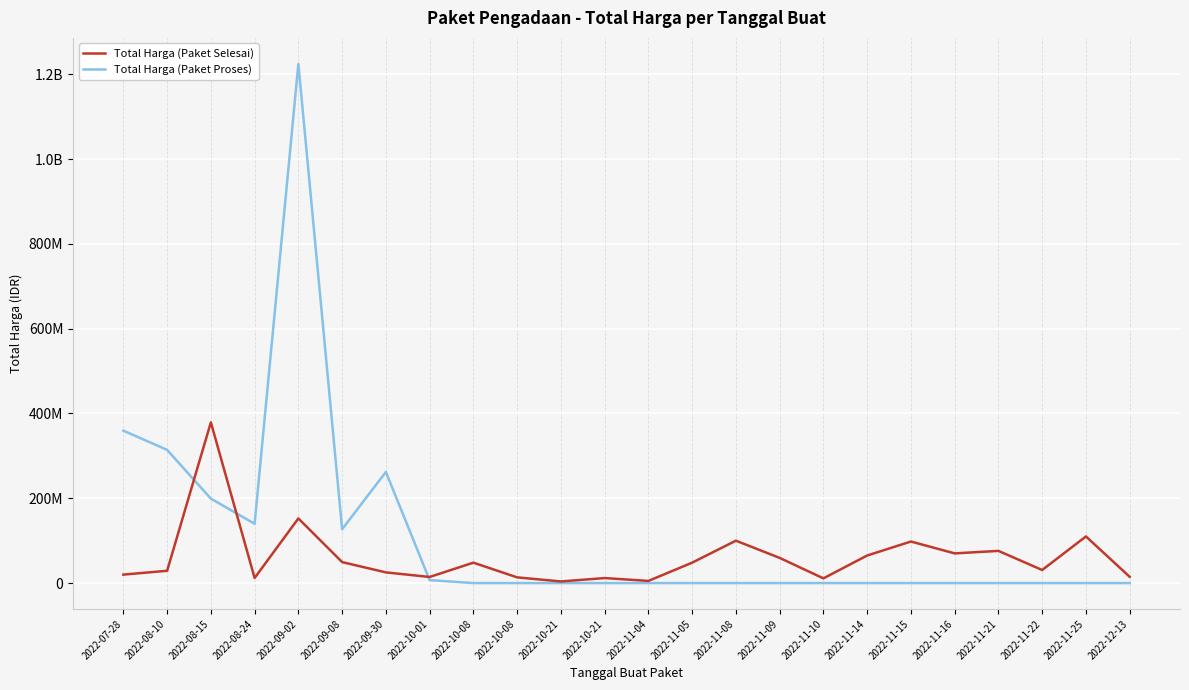

Is it true that Total Harga (Paket Selesai) equals 11800000 at 2022-10-21?

True